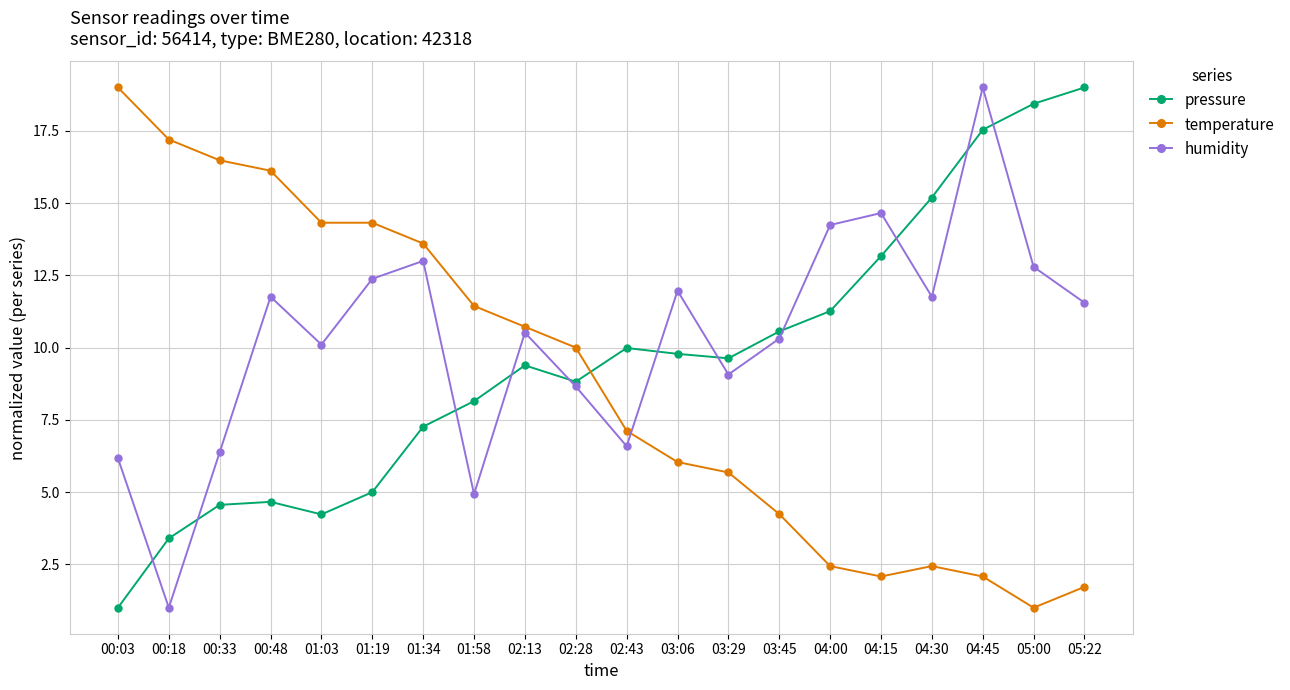

What are all the series names shown in the legend?

pressure, temperature, humidity